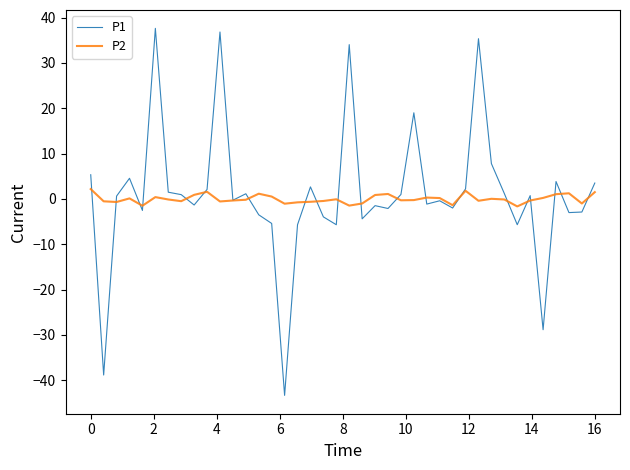

Which series has the widest spread of values?

P1